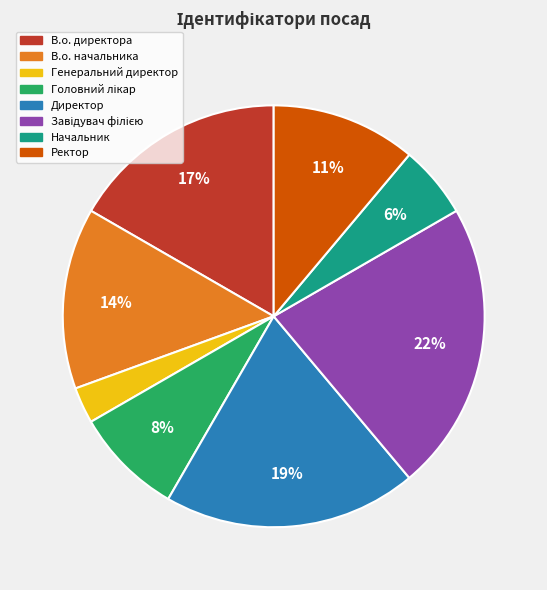

Is it true that Генеральний директор is 3% of the pie?

True